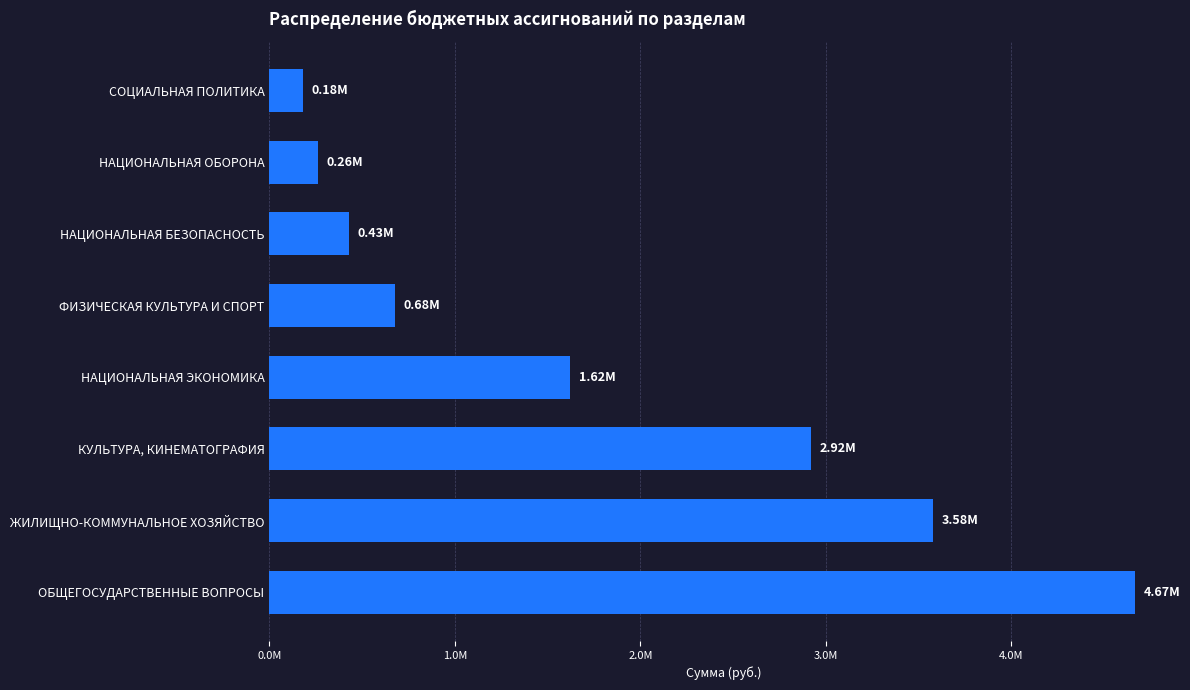

Does the chart contain any negative values?

No